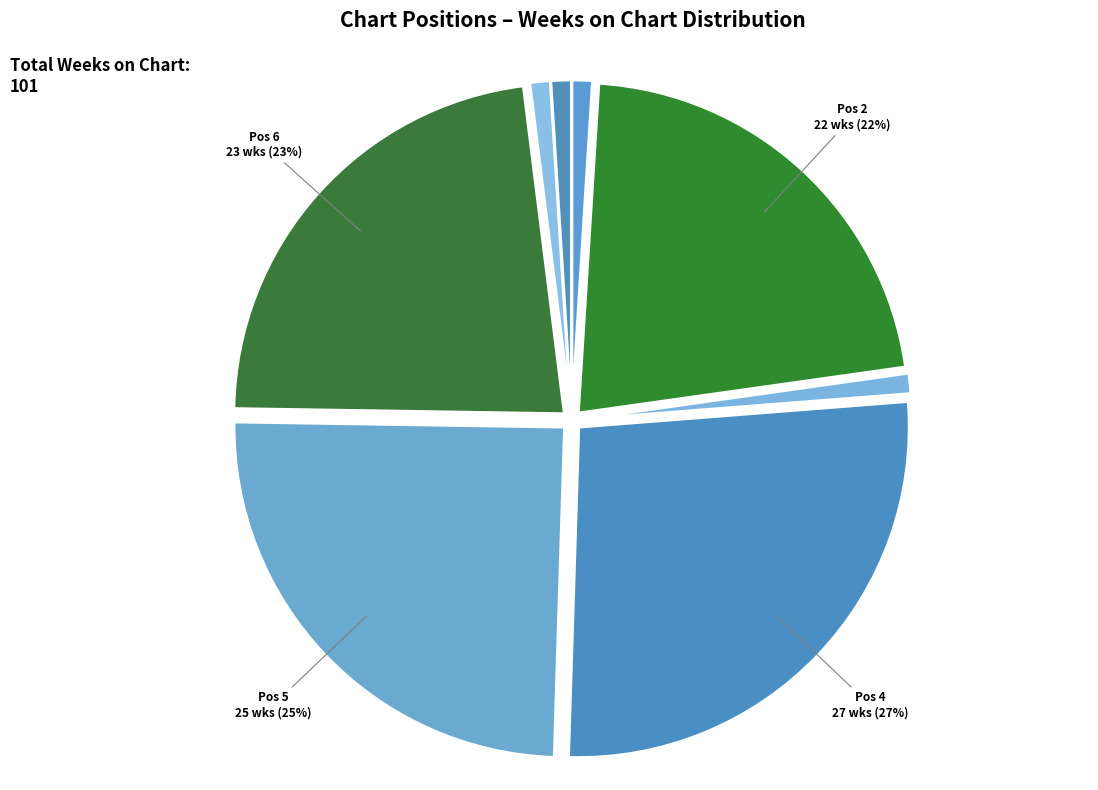

Which slice is the largest?

Position 4 (Philharmonic Promenade)